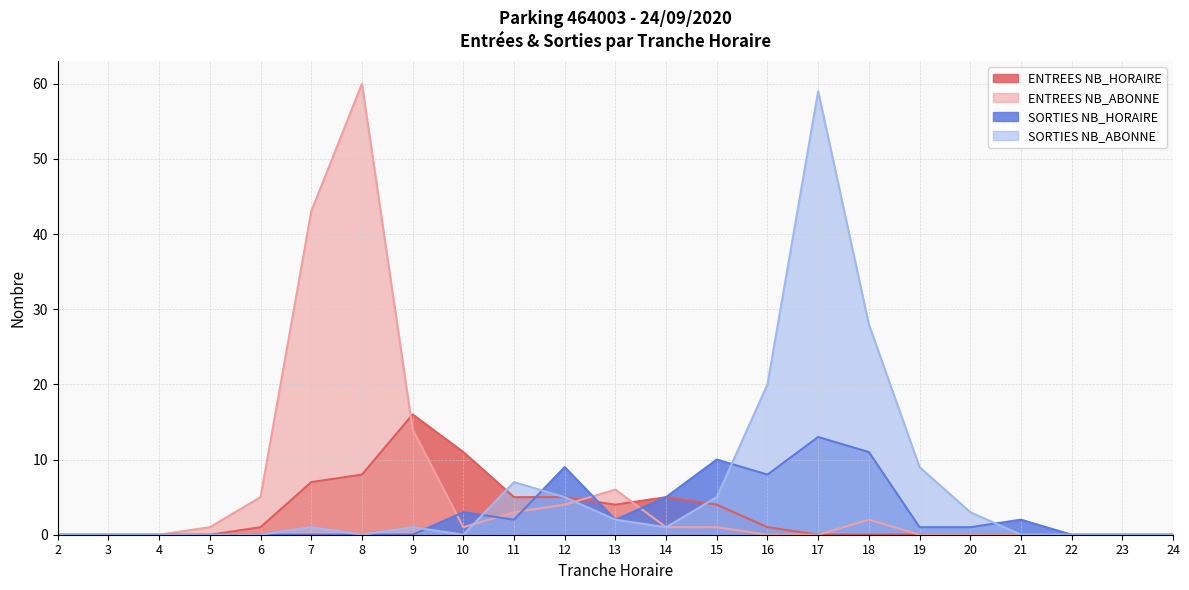

Reading left to right, what are all the values shown in this chart?

ENTREES NB_HORAIRE: 0	0	0	0	1	7	8	16	11	5	5	4	5	4	1	0	0	0	0	0	0	0	0
ENTREES NB_ABONNE: 0	0	0	1	5	43	60	14	1	3	4	6	1	1	0	0	2	0	0	0	0	0	0
SORTIES NB_HORAIRE: 0	0	0	0	0	0	0	0	3	2	9	2	5	10	8	13	11	1	1	2	0	0	0
SORTIES NB_ABONNE: 0	0	0	0	0	1	0	1	0	7	5	2	1	5	20	59	28	9	3	0	0	0	0